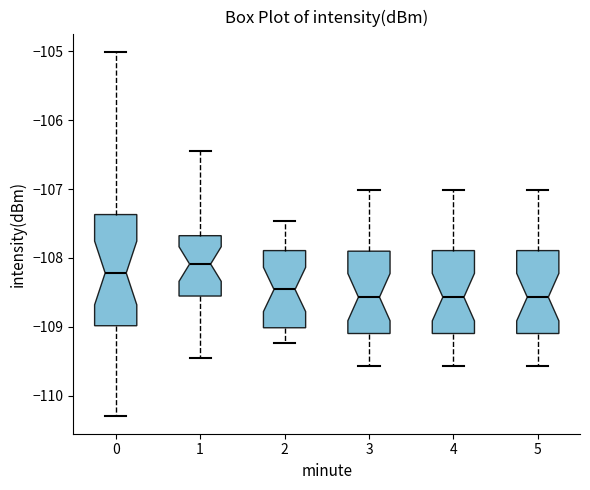

Which box has the highest median line?

1